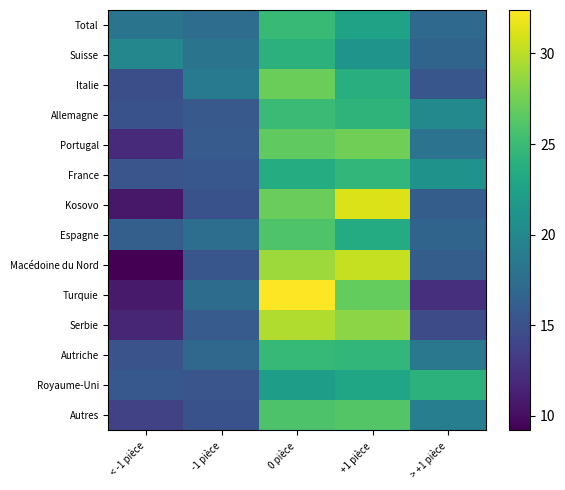

At +1 pièce, list the series in order from smallest to largest.

Suisse, Total, Royaume-Uni, Espagne, Italie, Allemagne, France, Autriche, Autres, Turquie, Portugal, Serbie, Macédoine du Nord, Kosovo